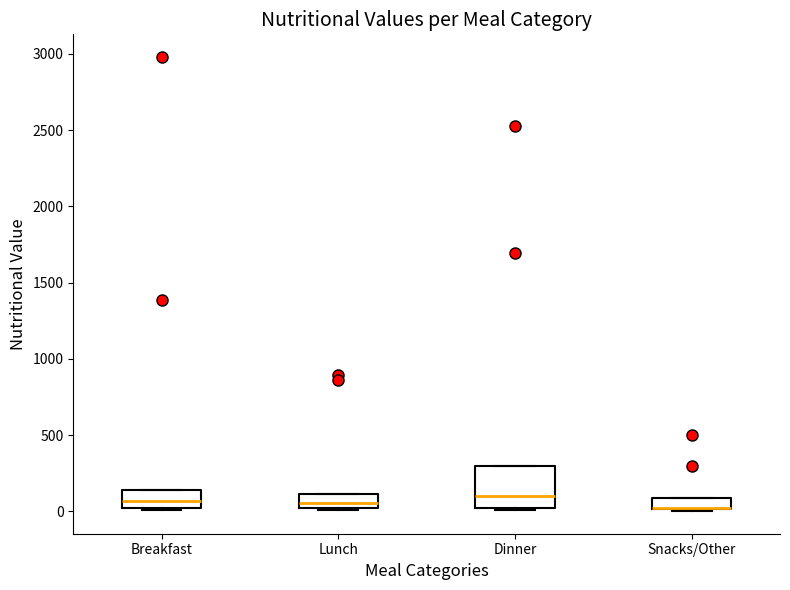

Which box is the tallest, from its lower edge to its upper edge?

Dinner